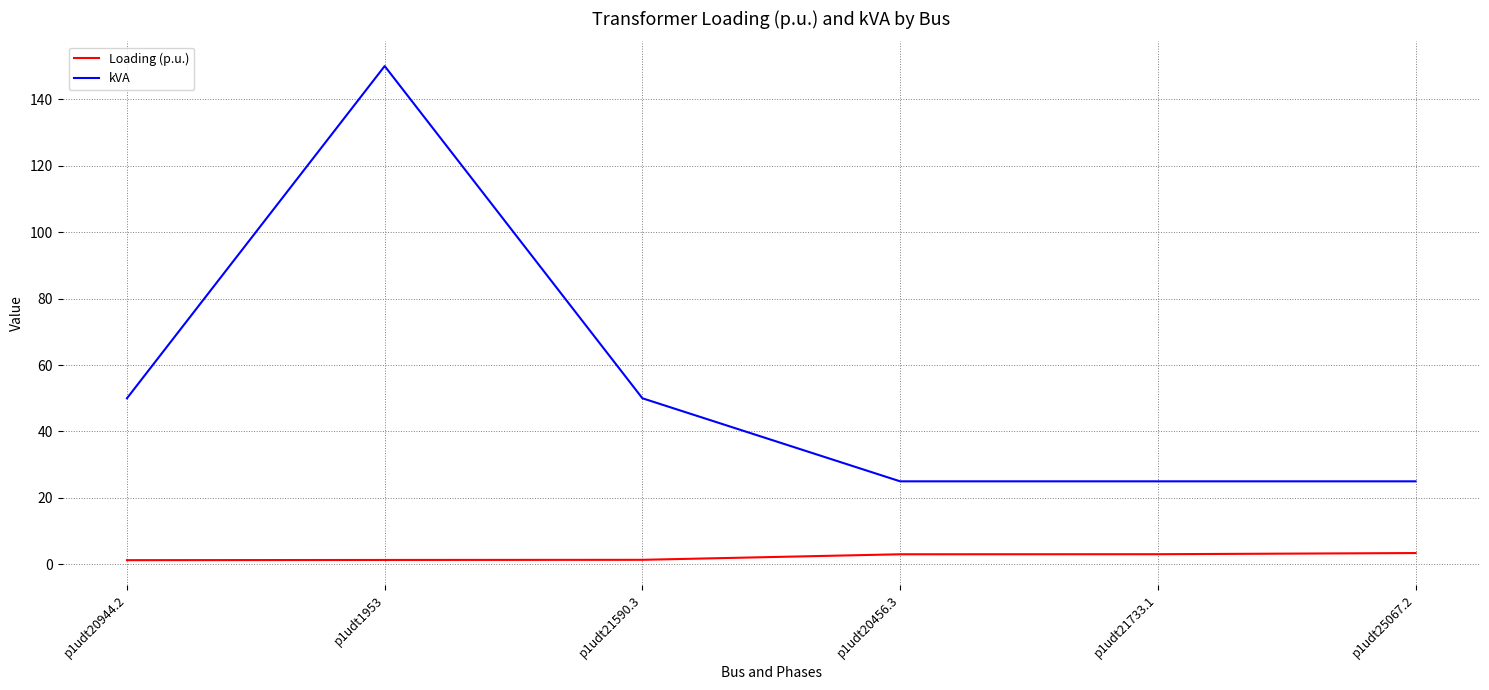

What is the difference between the Loading (p.u.) values at p1udt20456.3 and p1udt21590.3?

1.7